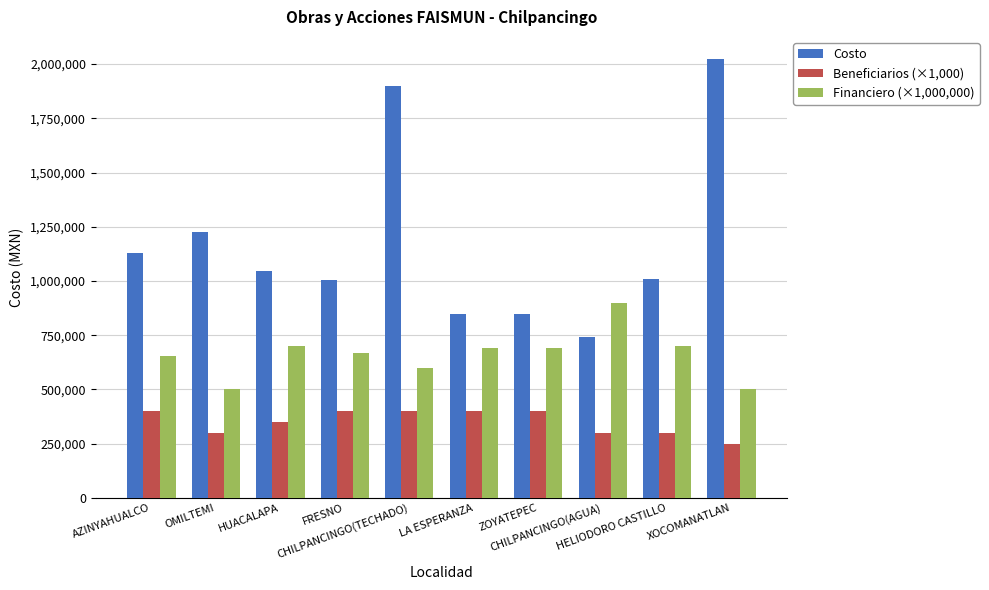

Is the value of Beneficiarios (×1,000) at ZOYATEPEC greater than the value of Financiero (×1,000,000) at LA ESPERANZA?

No